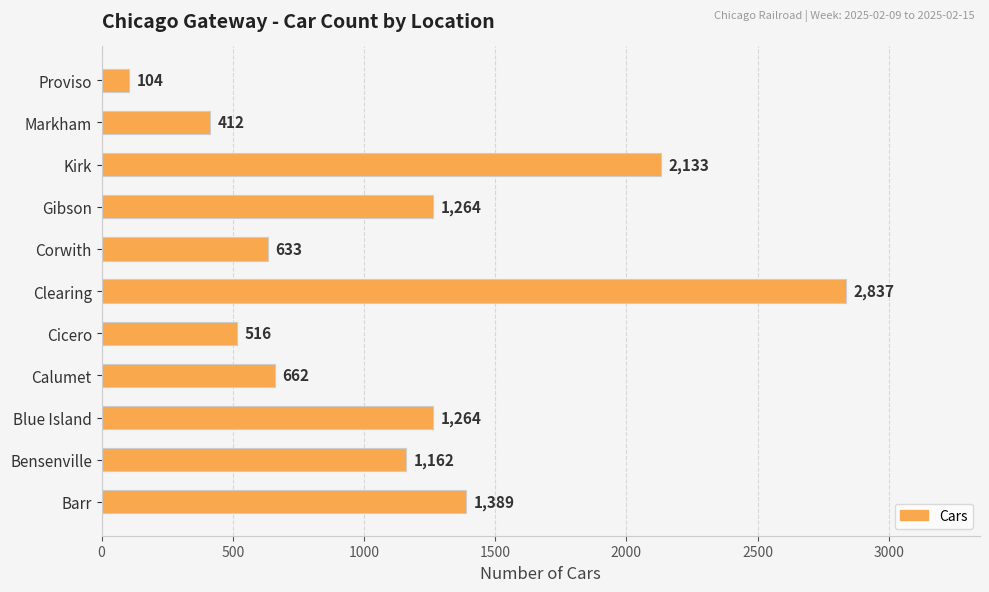

The chart shows a value of 516 at Cicero. True or false?

True